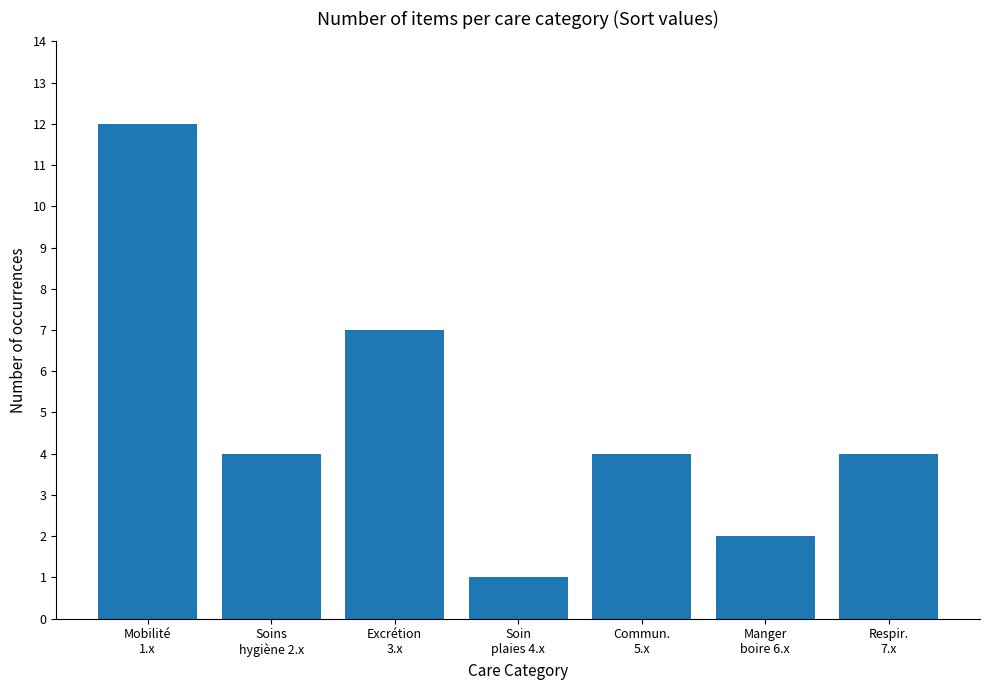

Which category has the highest value across all series?

Mobilité
1.x